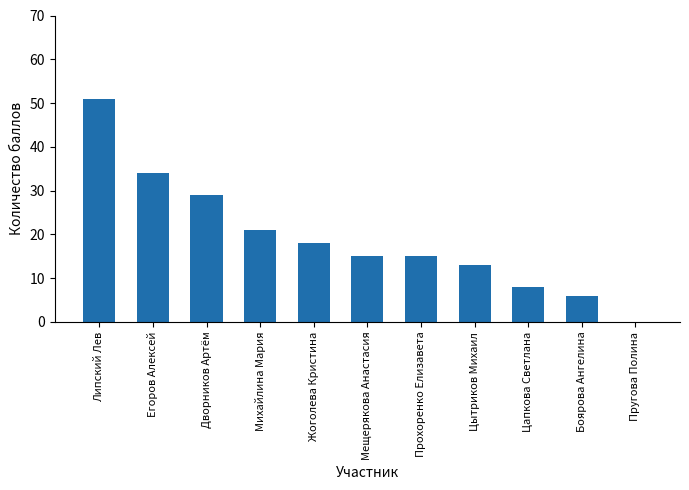

What is the sum of all values?

210